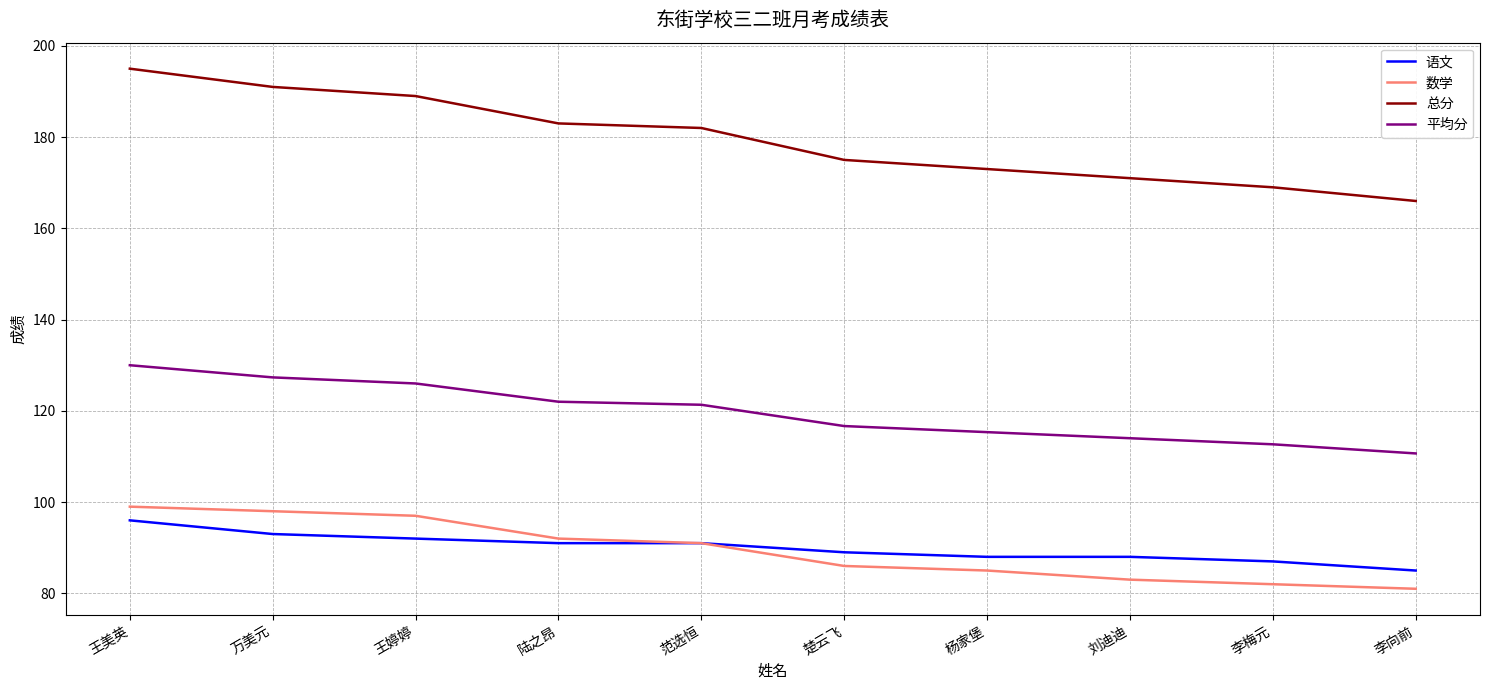

How many lines are shown in the chart?

4